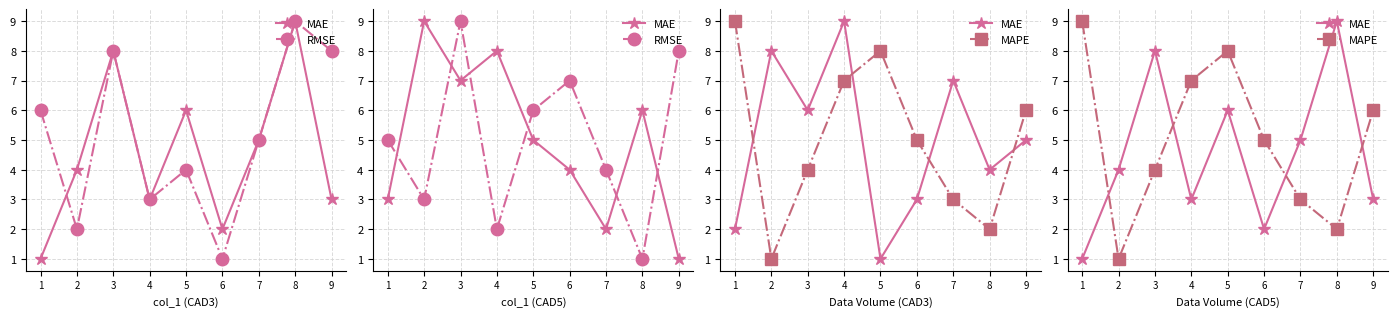

Reading left to right, extract all data points from this chart.

MAE: 1	4	8	3	6	2	5	9	3
RMSE: 5	3	9	2	6	7	4	1	8
MAPE: 9	1	4	7	8	5	3	2	6